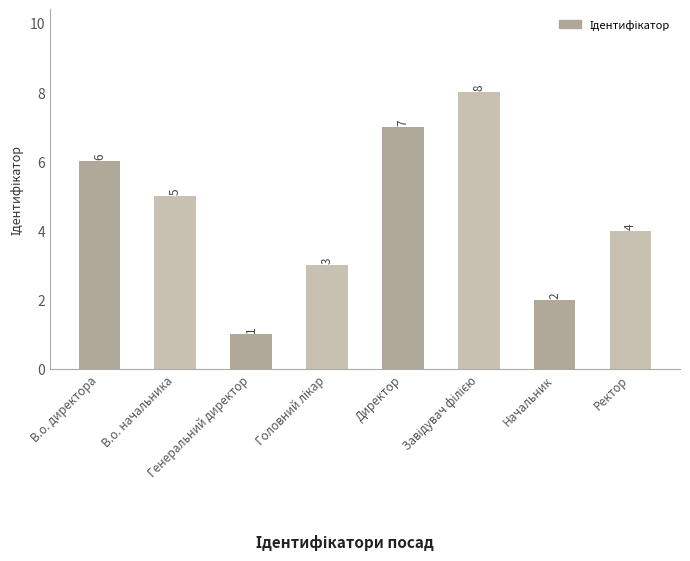

Are the bars grouped side by side (vs. stacked)?

No